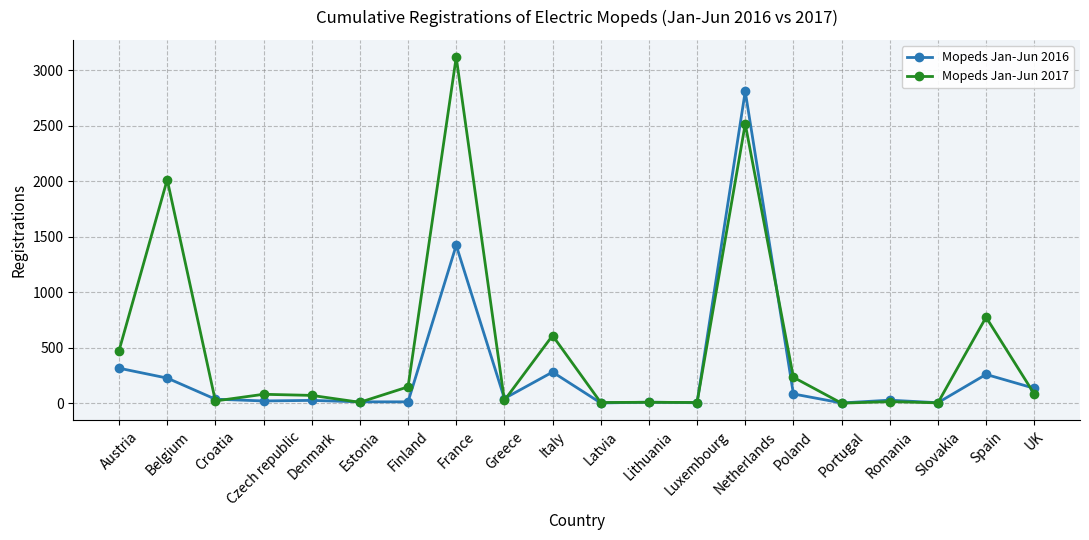

Which series has the largest range (max minus min)?

Mopeds Jan-Jun 2017